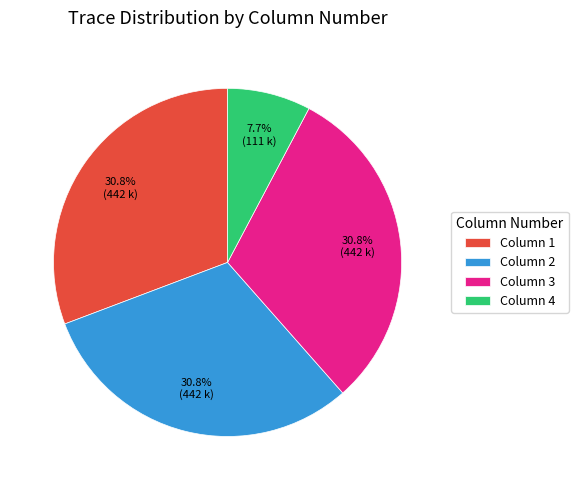

Count the number of slices in the pie.

4